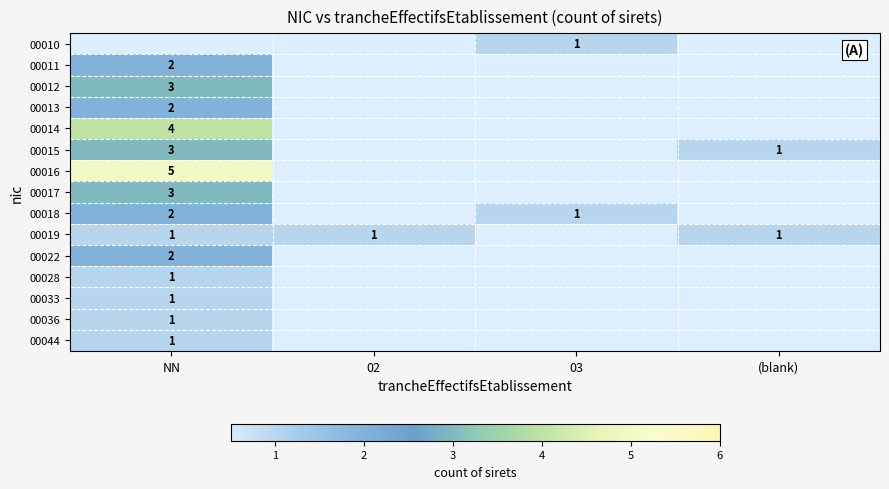

Between (blank) and 02, which is larger?

02